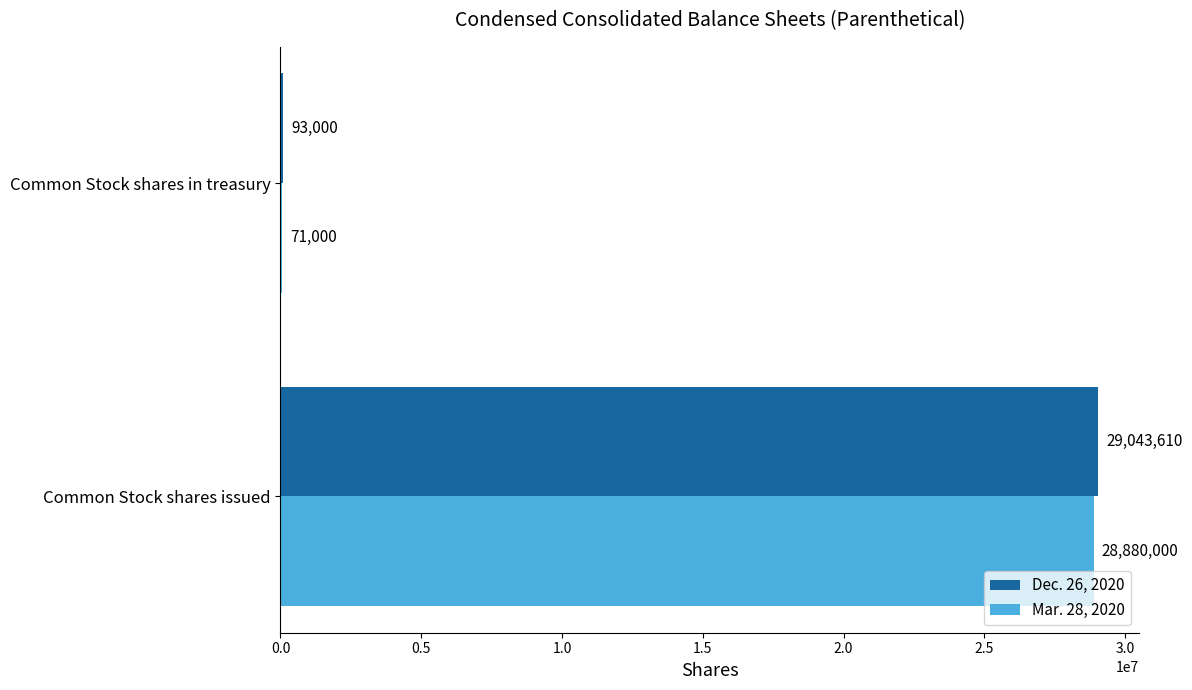

True or false: Dec. 26, 2020 has a value of 6449701 at Common Stock shares issued.

False